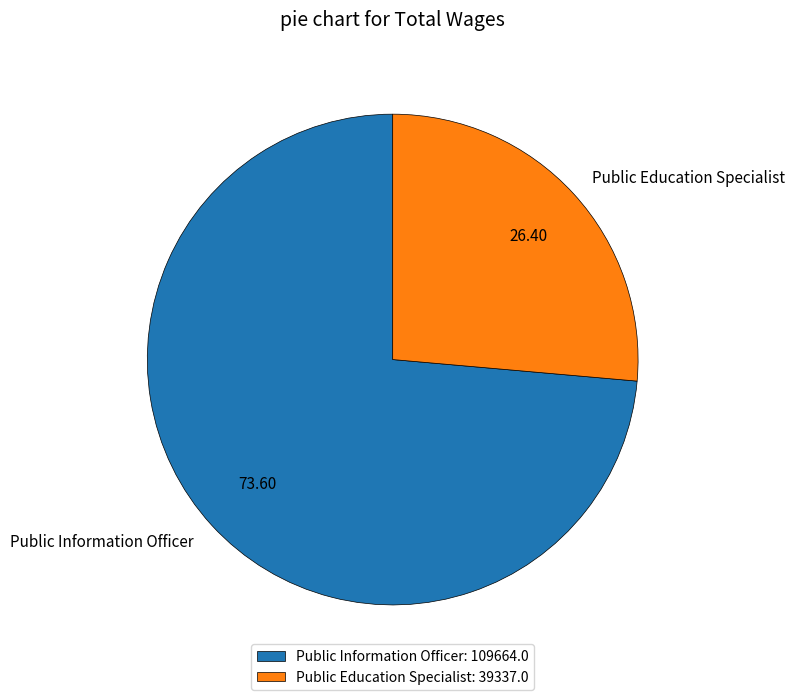

Is the sum of Public Education Specialist and Public Information Officer greater than half?

Yes